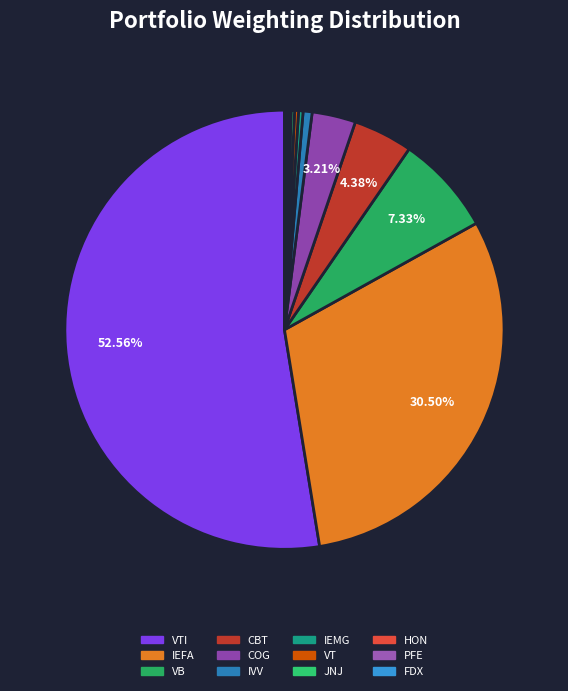

Count the number of slices in the pie.

12